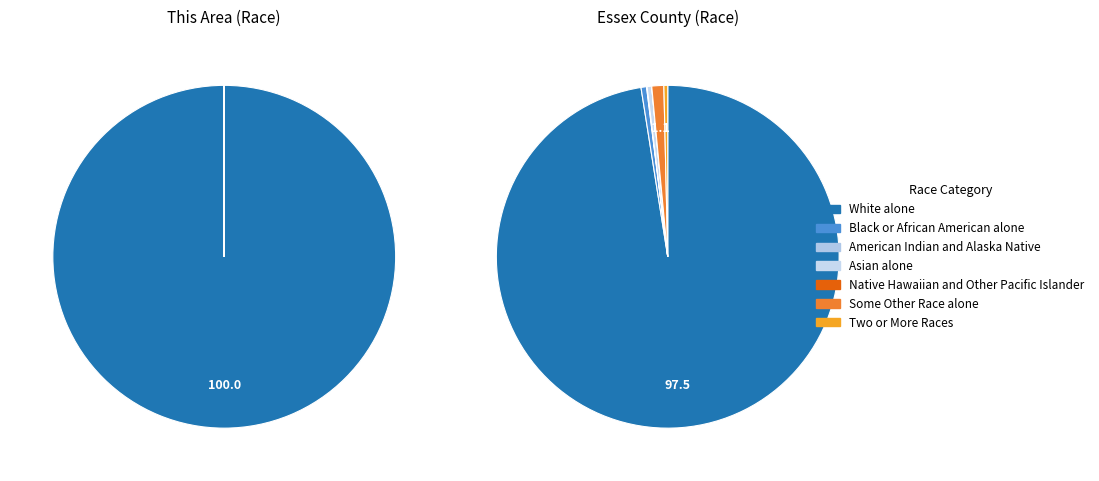

To the nearest percent, what percentage of the pie is White alone?

100%